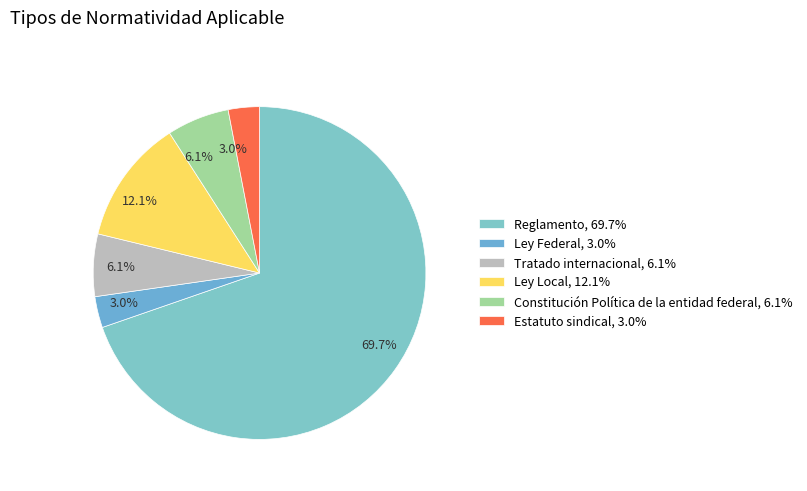

How many segments does this pie chart have?

6